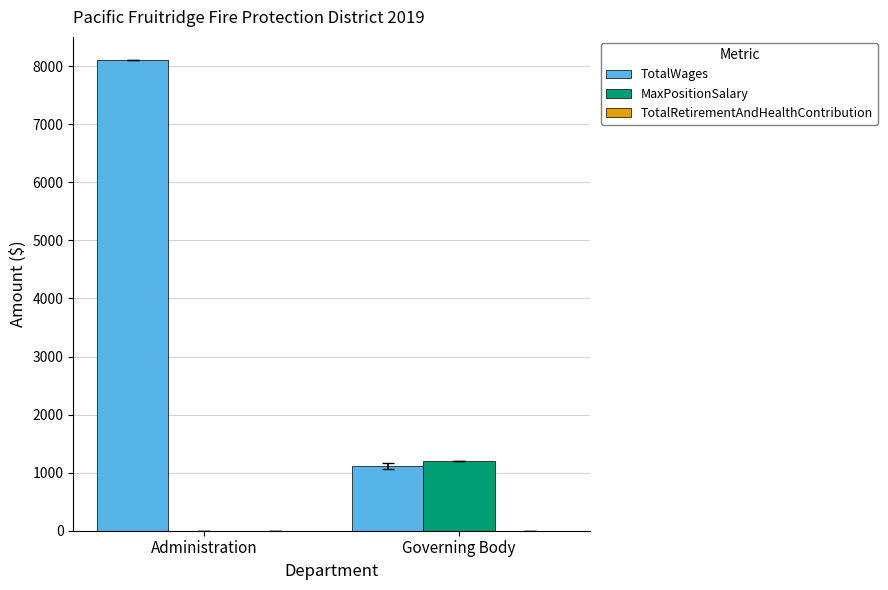

Read the MaxPositionSalary value at Governing Body.

1200